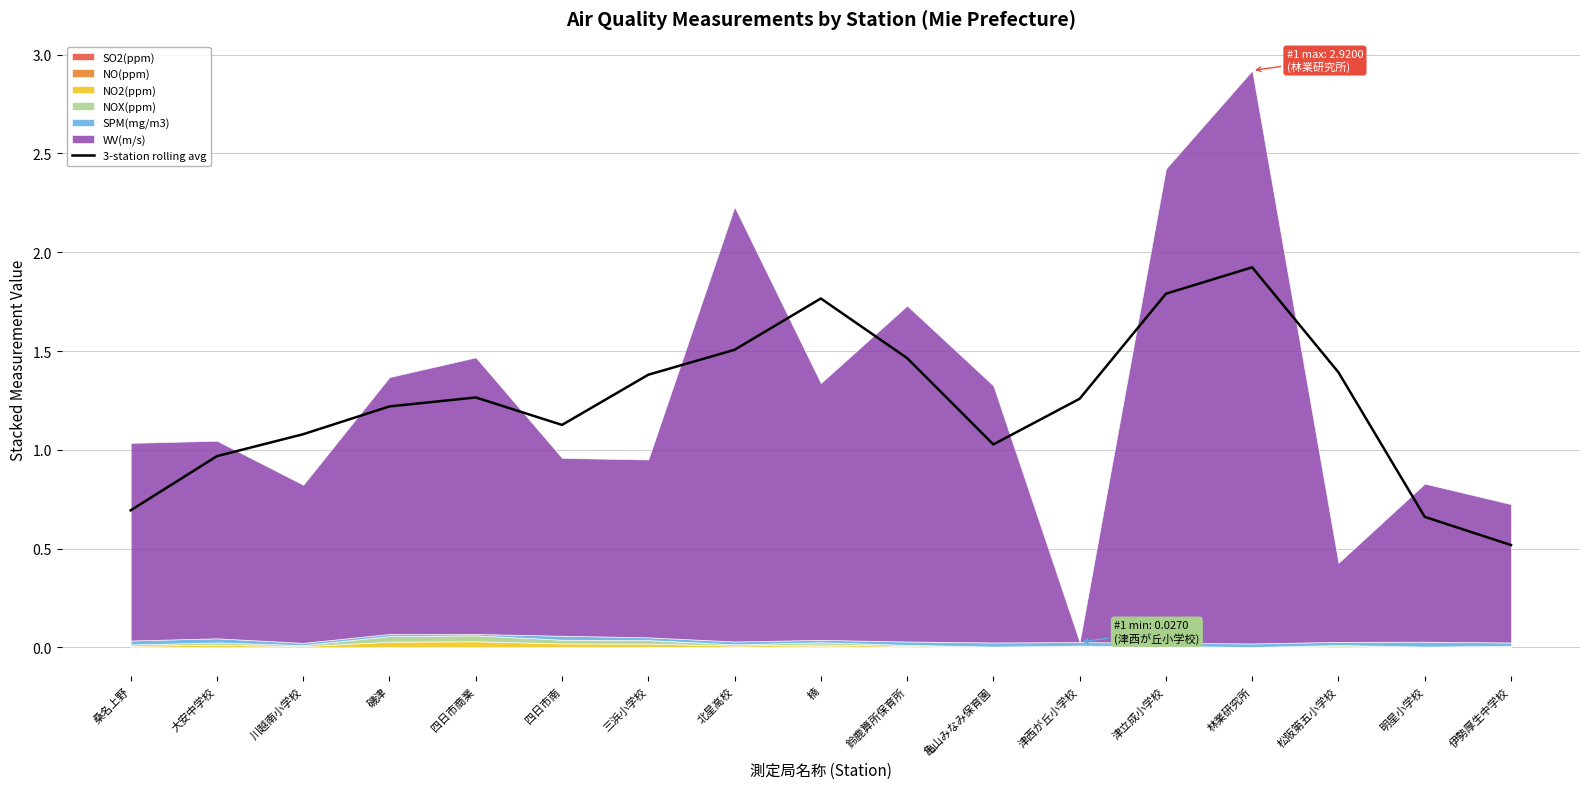

What is the highest value of the 3-station rolling avg series?

1.9